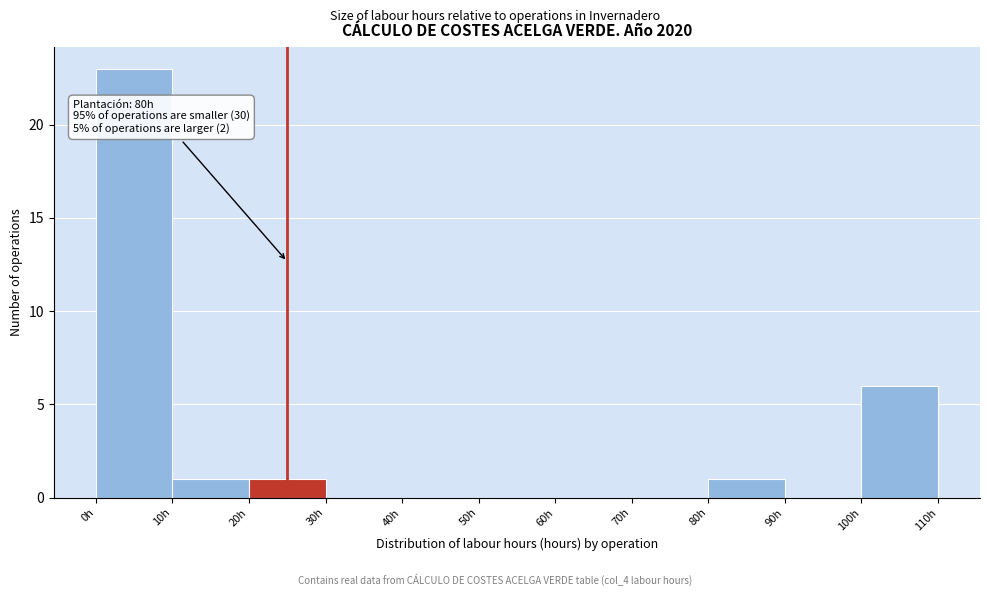

Over which range of the x-axis is the bar tallest?

0 to 10